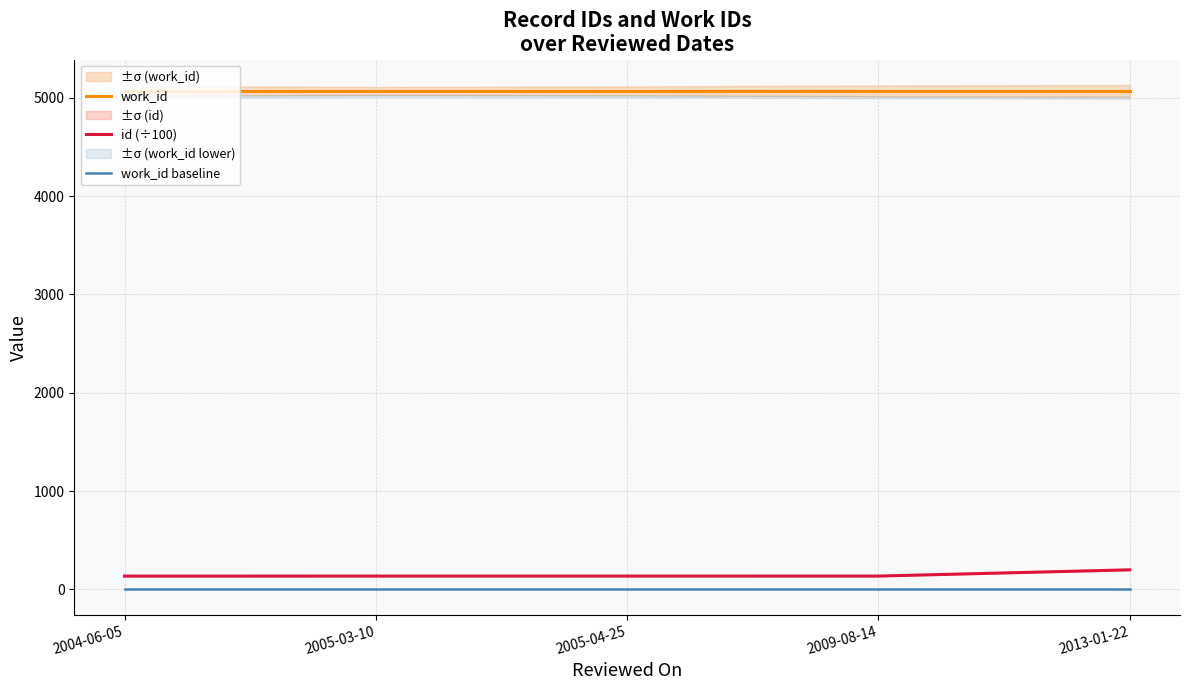

True or false: work_id baseline and work_id intersect in this chart.

False